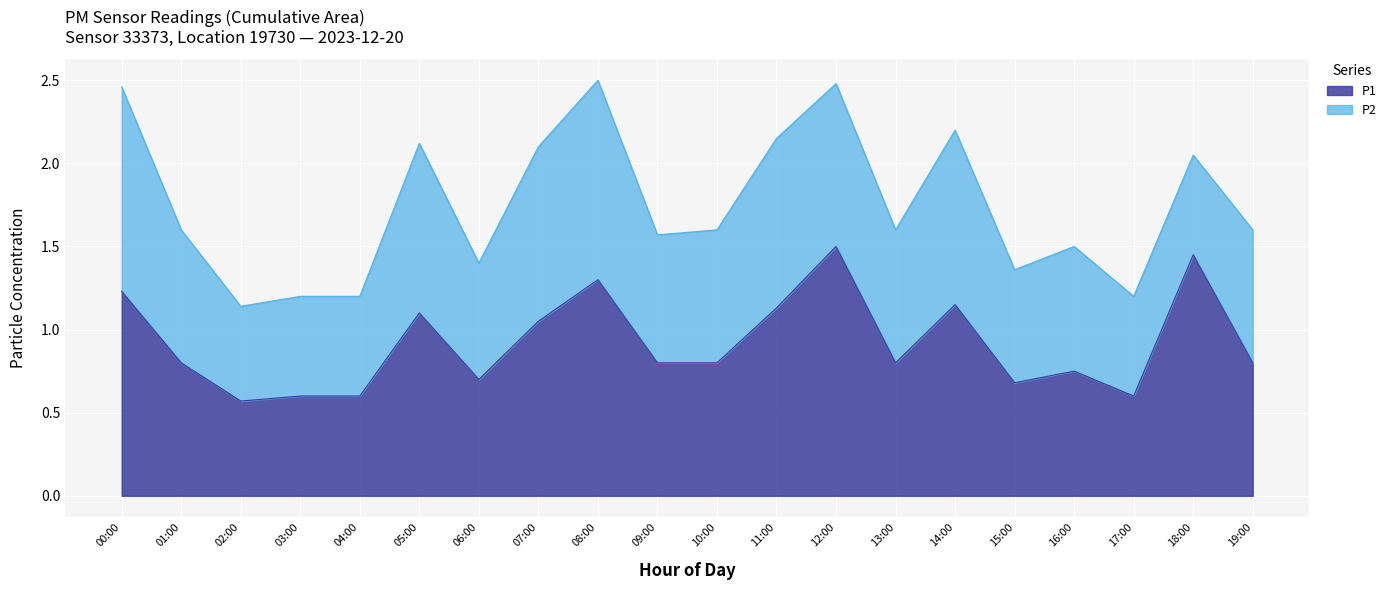

What is the average value?

0.9